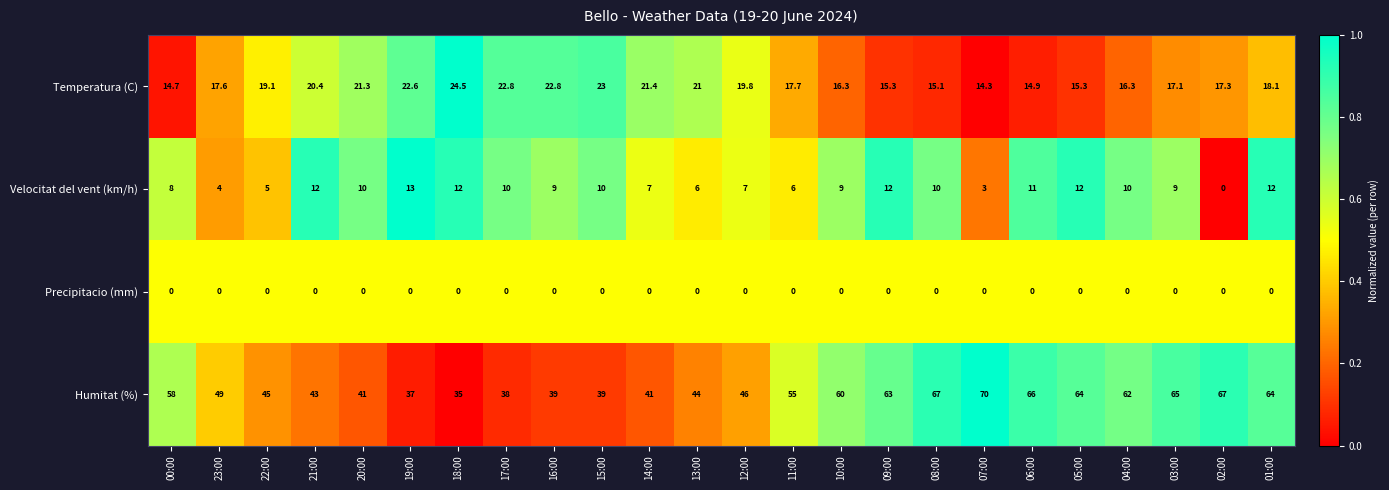

What is the total value across all series at 20:00?

72.3